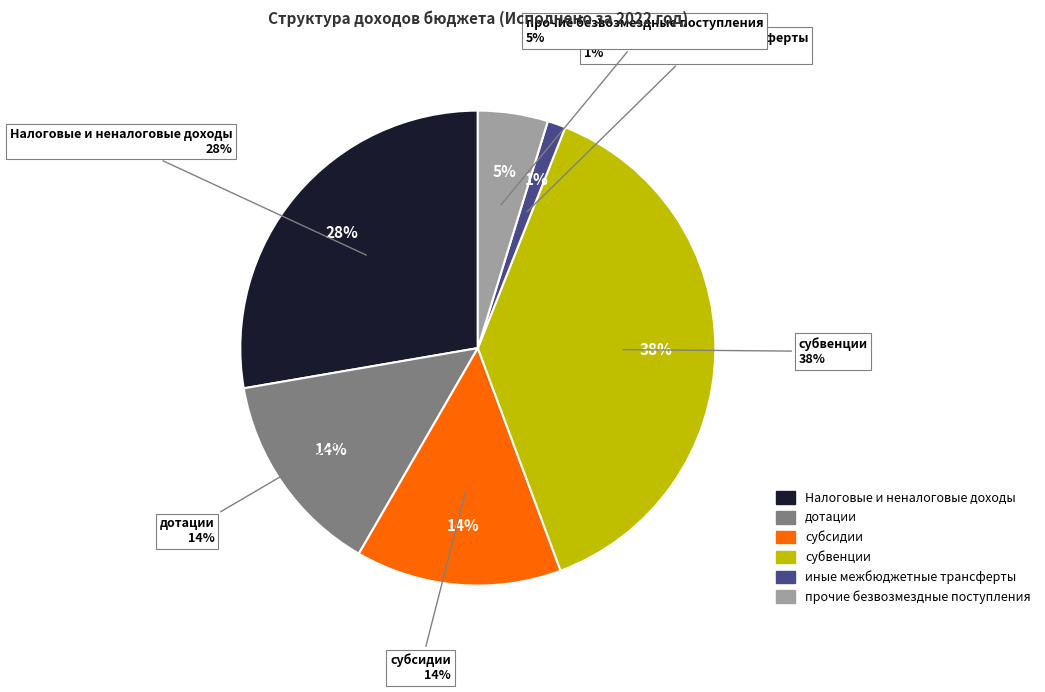

Does Налоговые и неналоговые доходы represent more than half of the total?

No